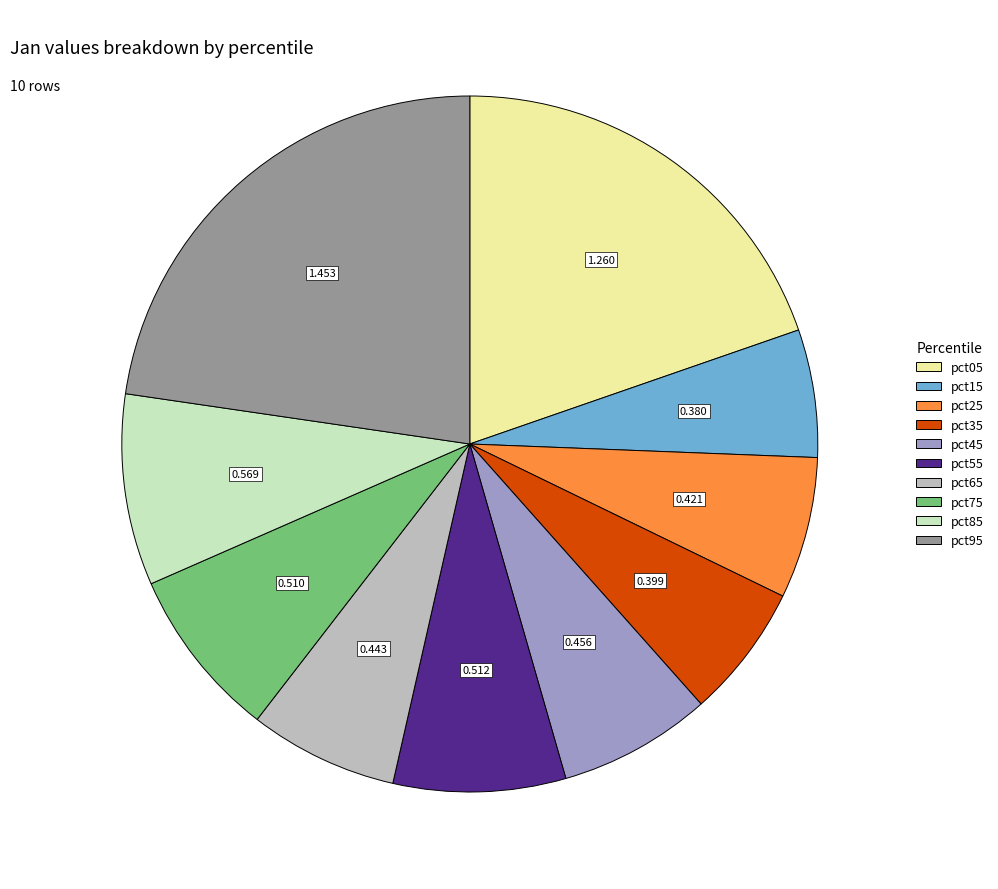

Combined, do pct35 and pct95 account for over 50%?

No